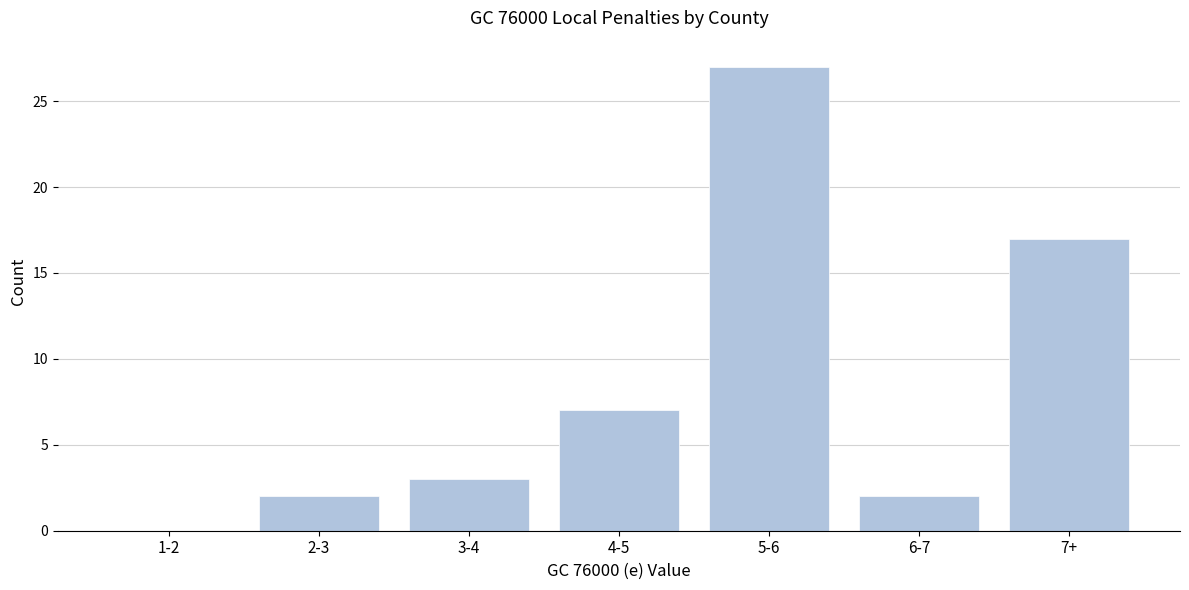

Reading left to right, extract all data points from this chart.

1-2=0	2-3=2	3-4=3	4-5=7	5-6=27	6-7=2	7+=17